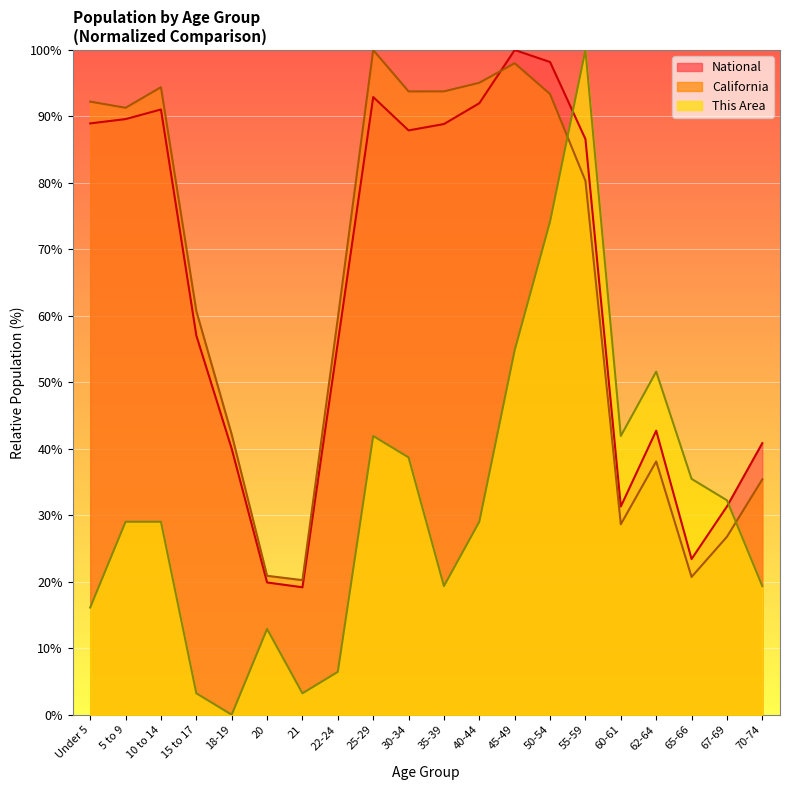

Count the number of data series in this chart.

3